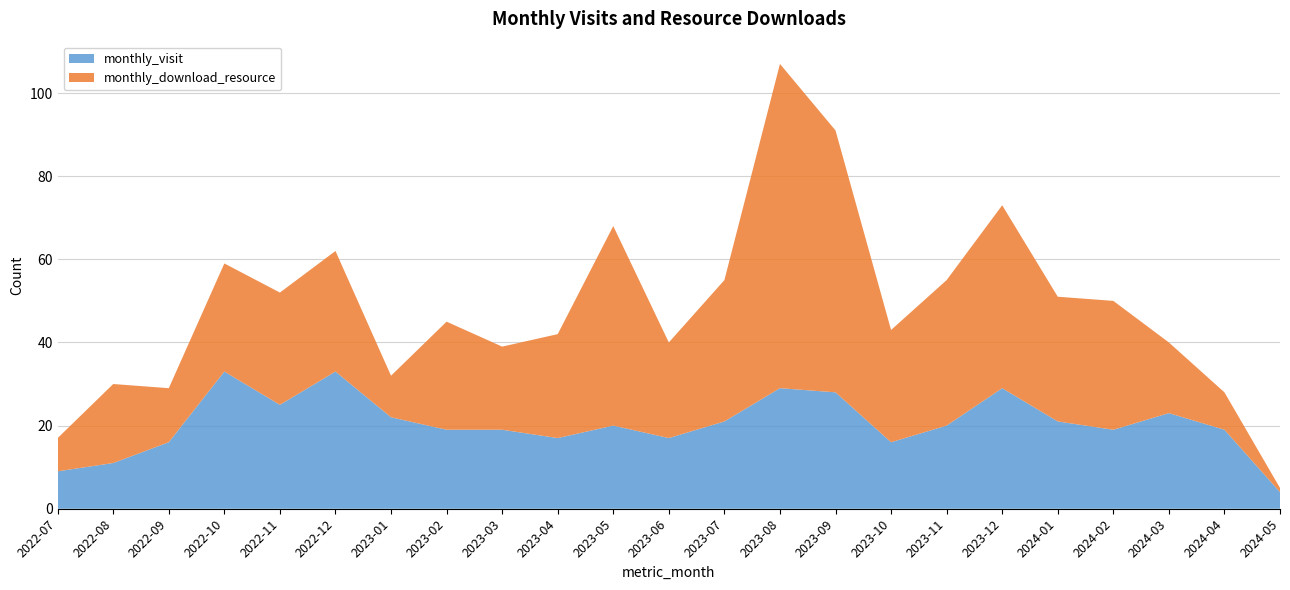

Reading left to right, extract all data points from this chart.

monthly_visit: 9	11	16	33	25	33	22	19	19	17	20	17	21	29	28	16	20	29	21	19	23	19	4
monthly_download_resource: 8	19	13	26	27	29	10	26	20	25	48	23	34	78	63	27	35	44	30	31	17	9	1